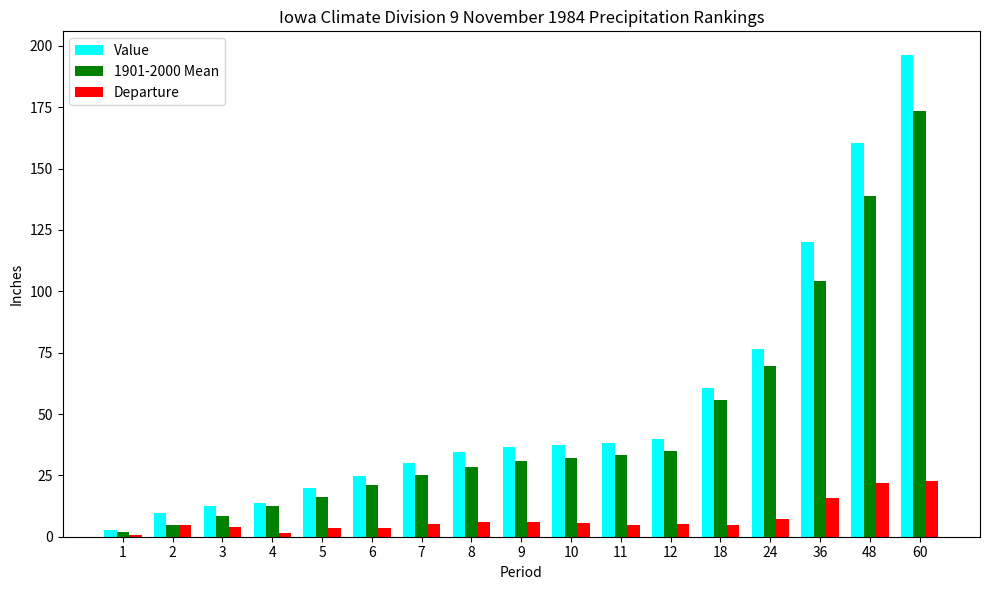

Which series changed the most between 5 and 11?

Value